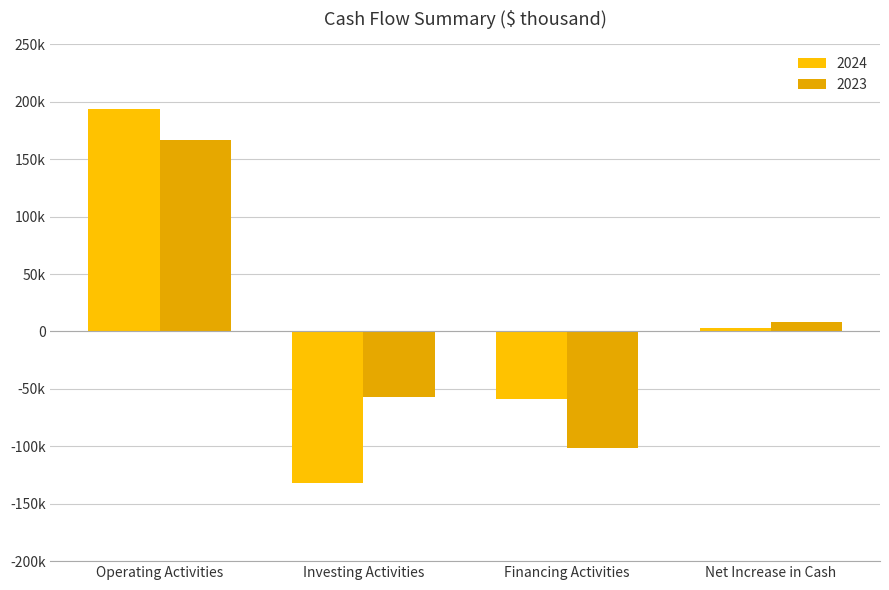

Which series has the widest spread of values?

2024